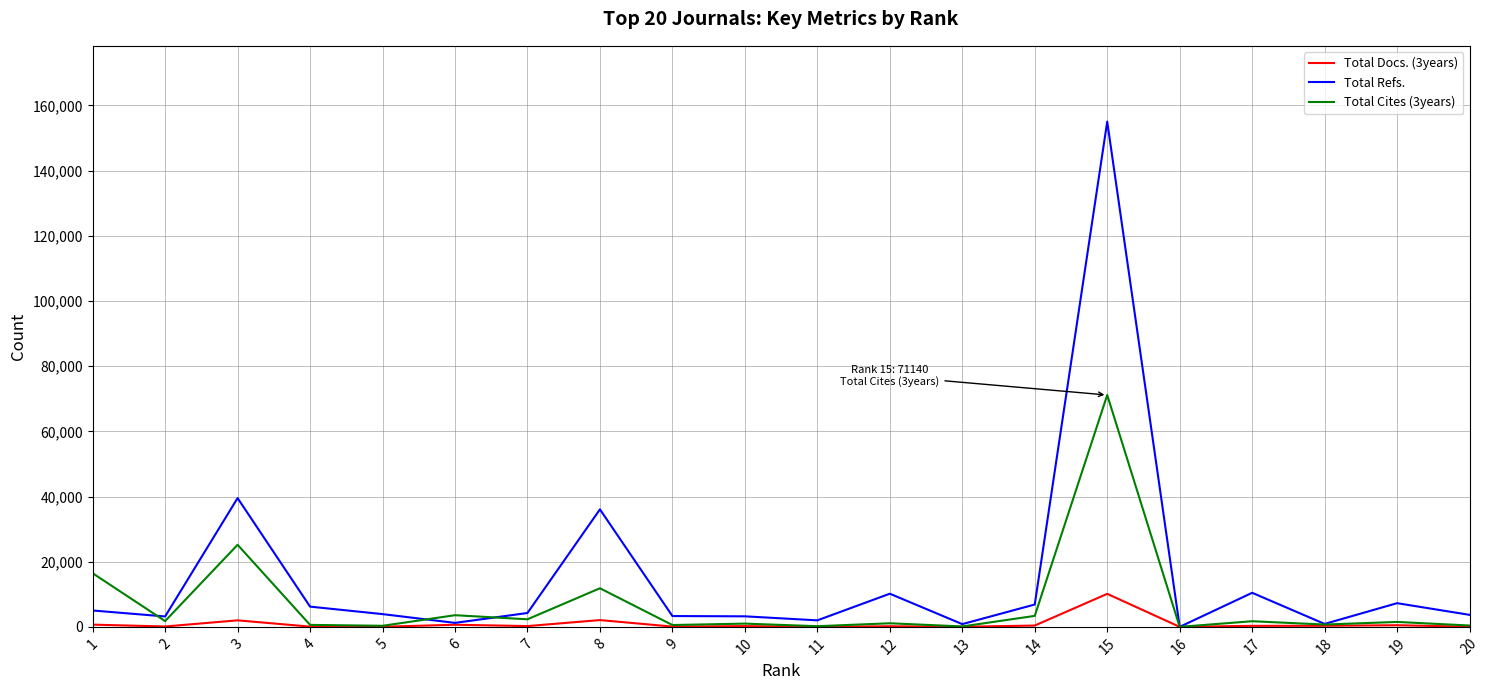

Rank the series by their maximum value, from lowest to highest.

Total Docs. (3years), Total Cites (3years), Total Refs.